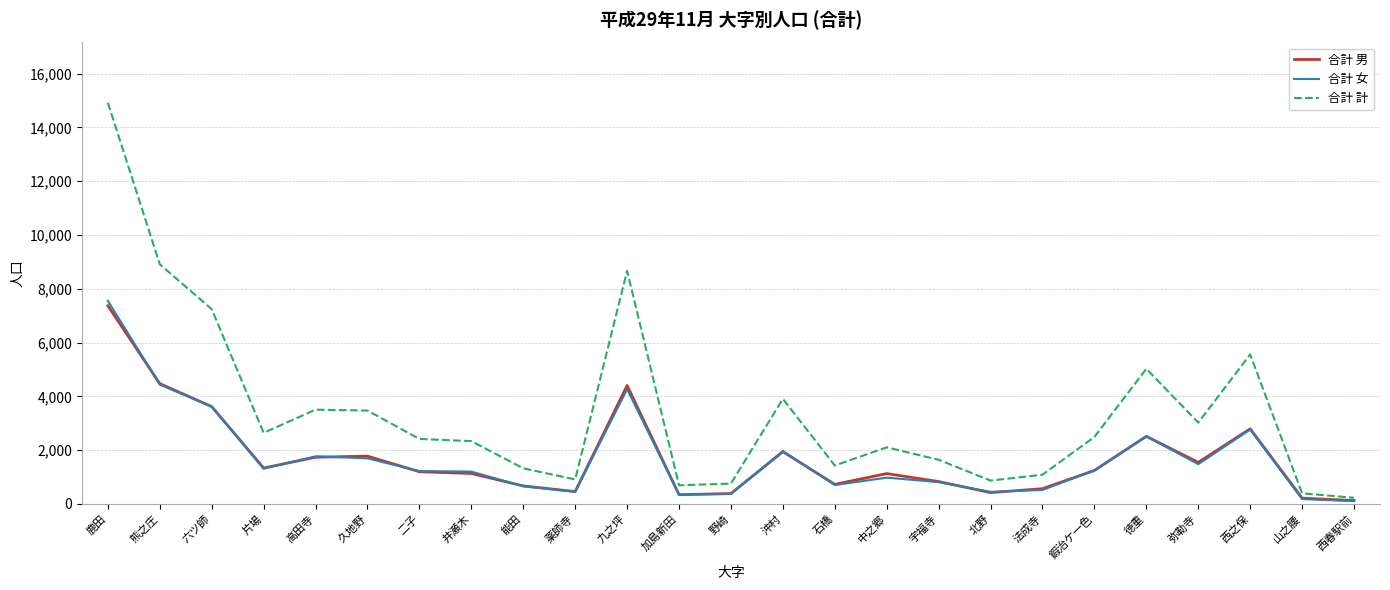

Which series has the largest total across all categories?

合計 計